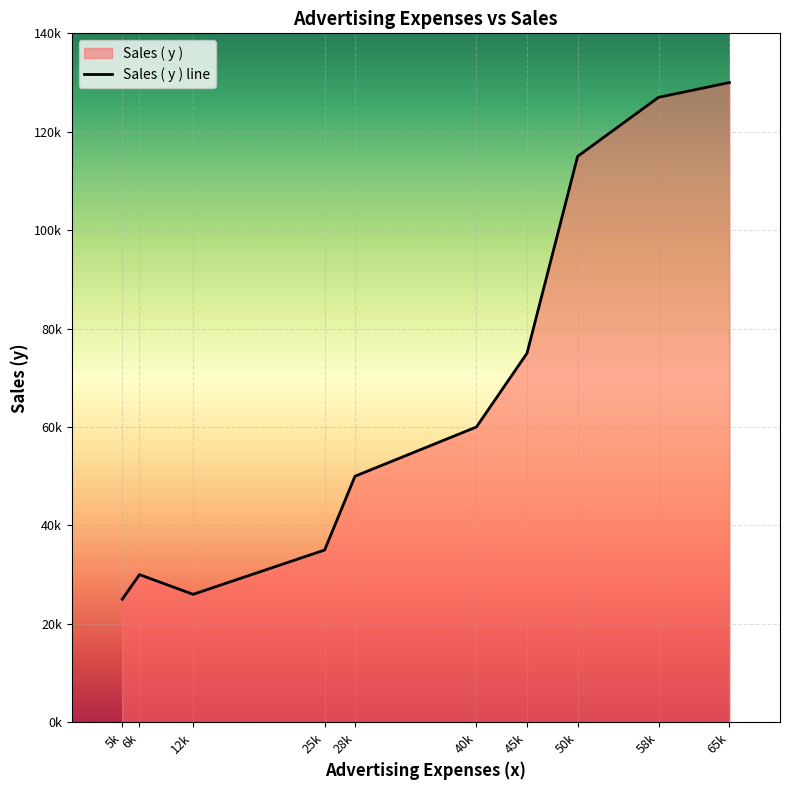

Reading right to left, transcribe all the data shown in this chart.

130000	127000	115000	75000	60000	50000	35000	26000	30000	25000